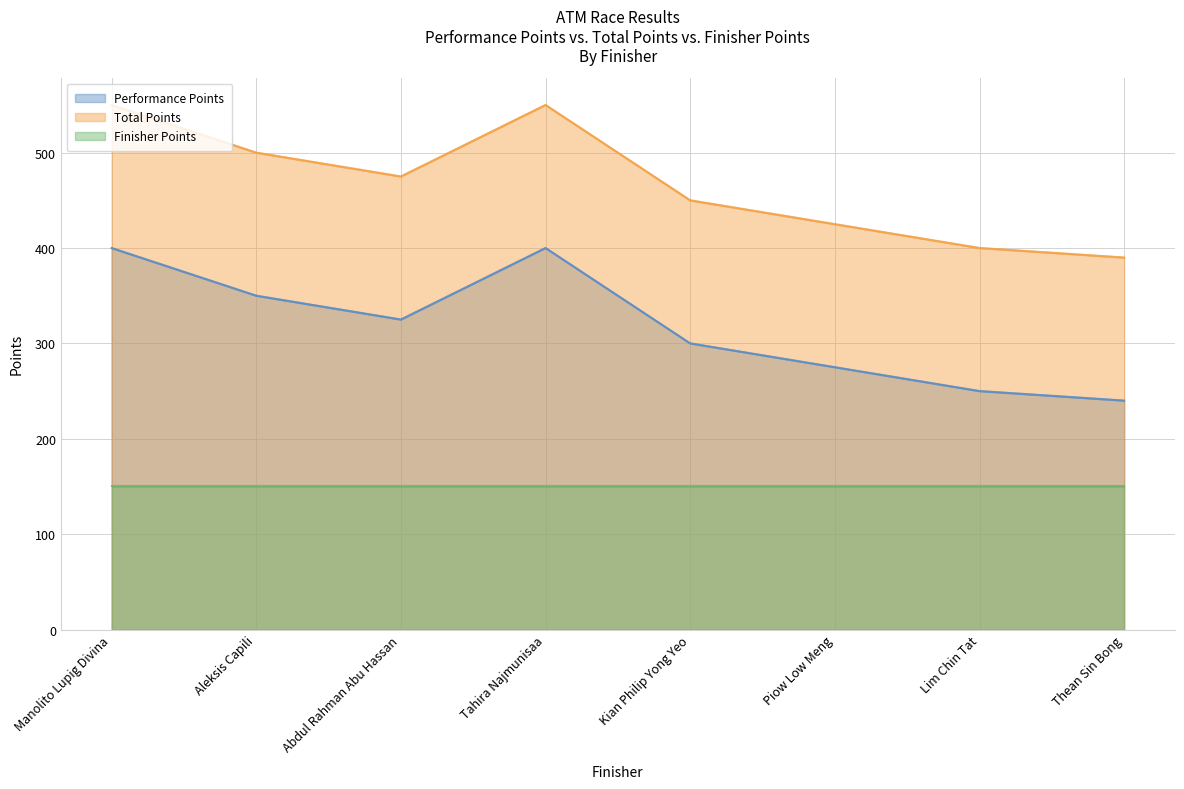

Which series has the largest range (max minus min)?

Performance Points